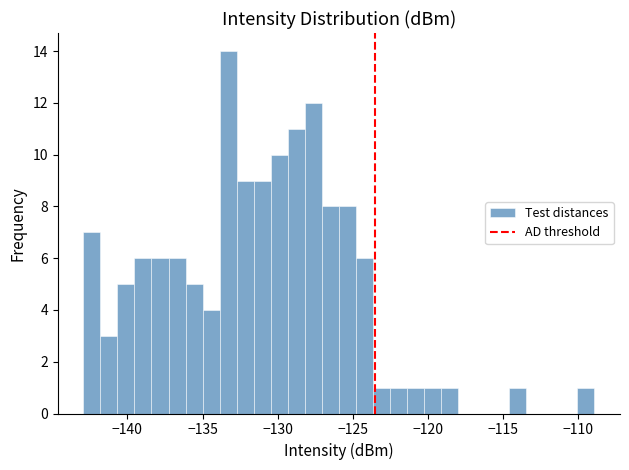

Read against the x-axis, roughly where is the centre of the tallest bar?

-133.5